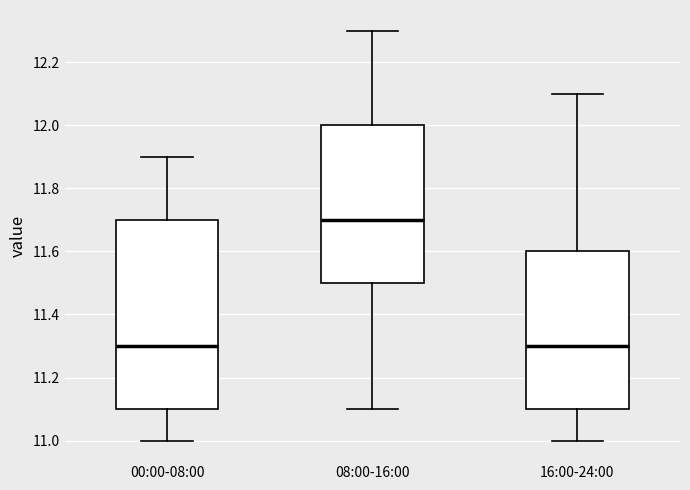

Where is the upper edge of the box for 00:00-08:00 on the y-axis? The values are not printed on the chart, so give them approximately, as read against the axis.

11.7